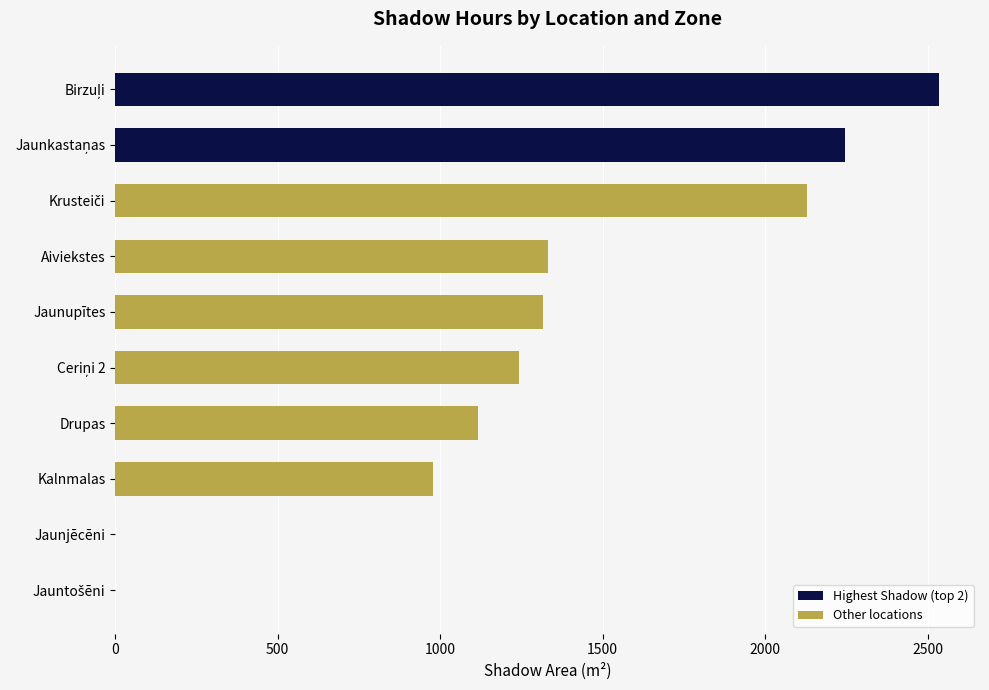

What is the greatest value displayed?

2534.4